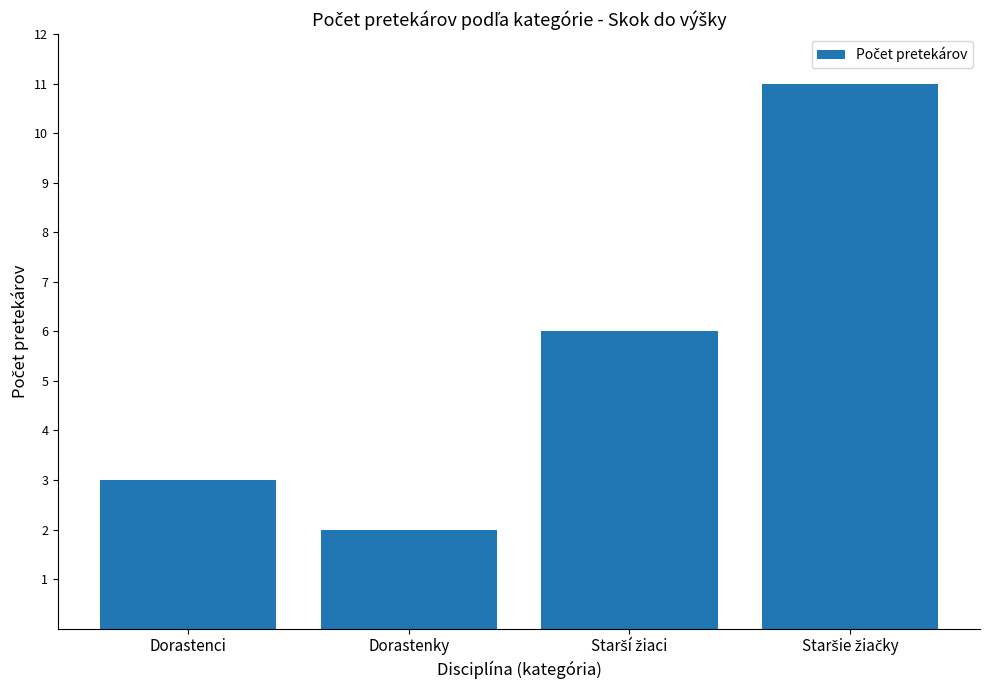

Count the values in the range 3 to 11.

3